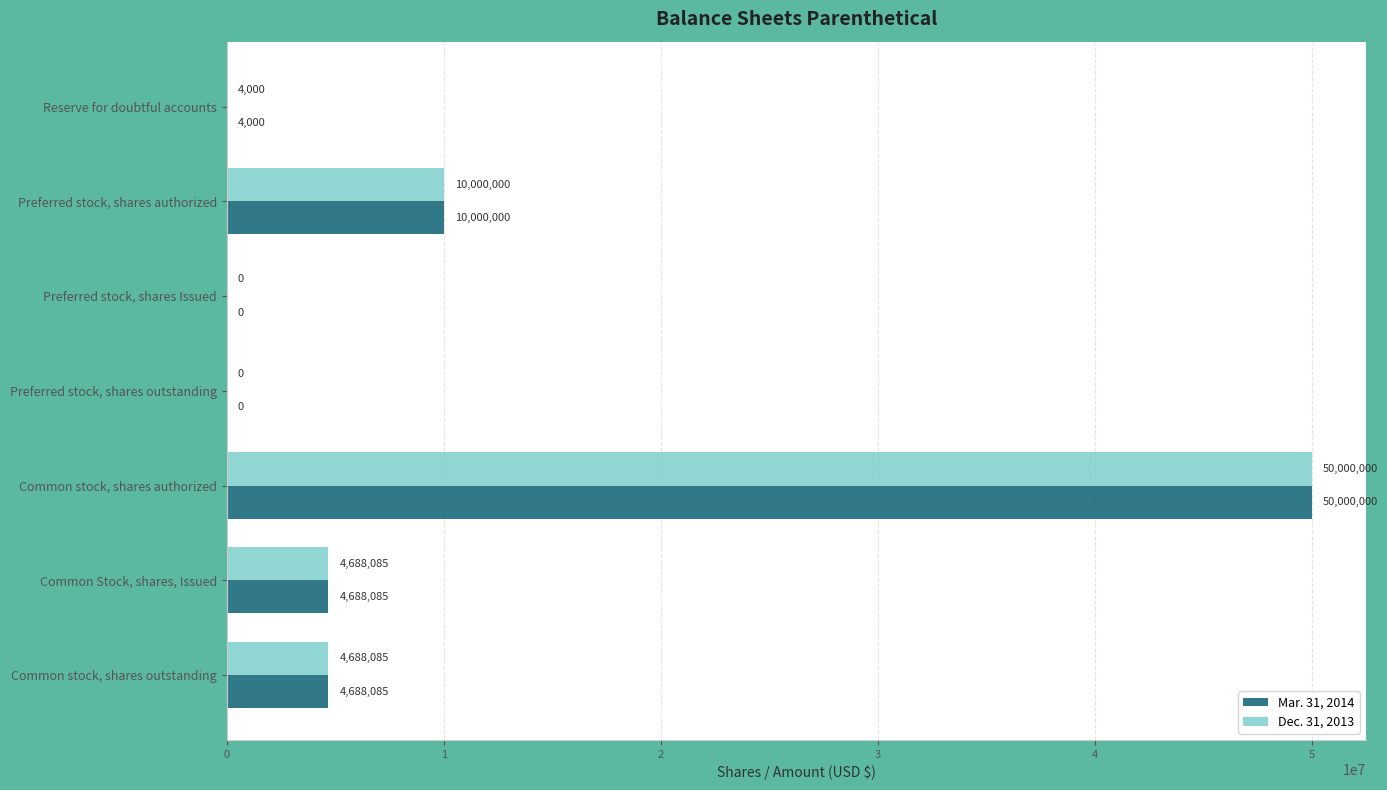

Where is Mar. 31, 2014 nearest to the value 25000000?

Preferred stock, shares authorized